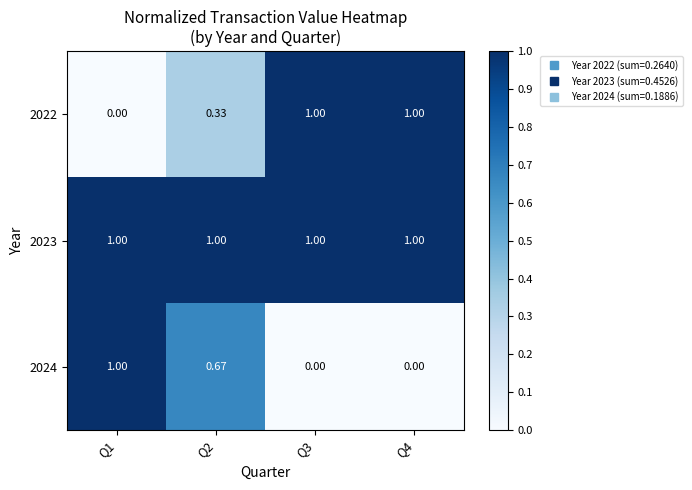

Is the value of 2022 at Q4 greater than the value of 2024 at Q2?

Yes